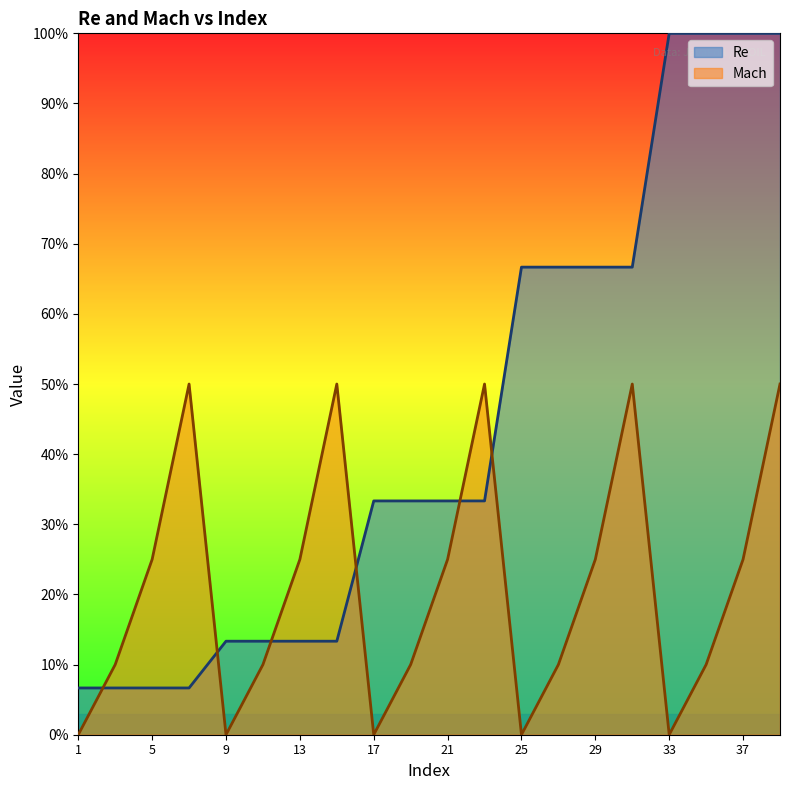

At 33, list the series in order from largest to smallest.

Re, Mach